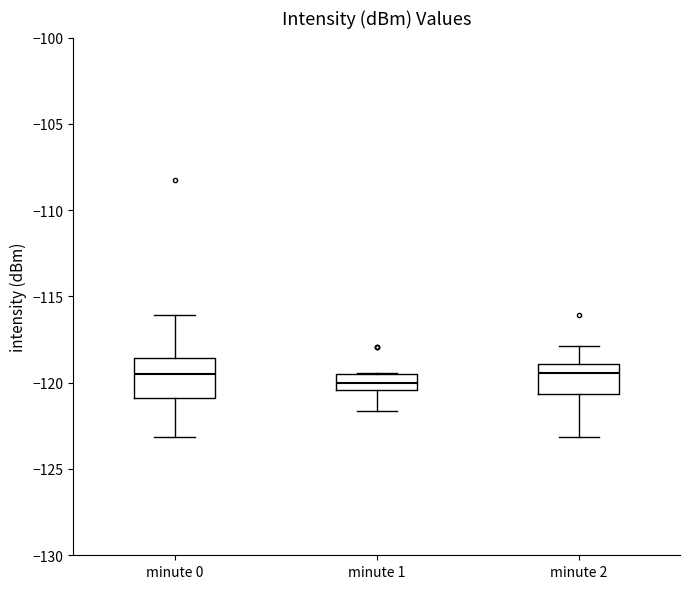

Reading left to right, transcribe this box plot: for each box, give where its median line is, the range the box spans, and where its two whiskers end, as read against the y-axis. The values are not printed on the chart, so give them approximately, as read against the axis.

minute 0: median -119.5, box -121.0 to -118.5, whiskers -123.0 to -116.0
minute 1: median -120.0, box -120.5 to -119.5, whiskers -121.5 to -119.5
minute 2: median -119.5, box -120.5 to -119.0, whiskers -123.0 to -118.0